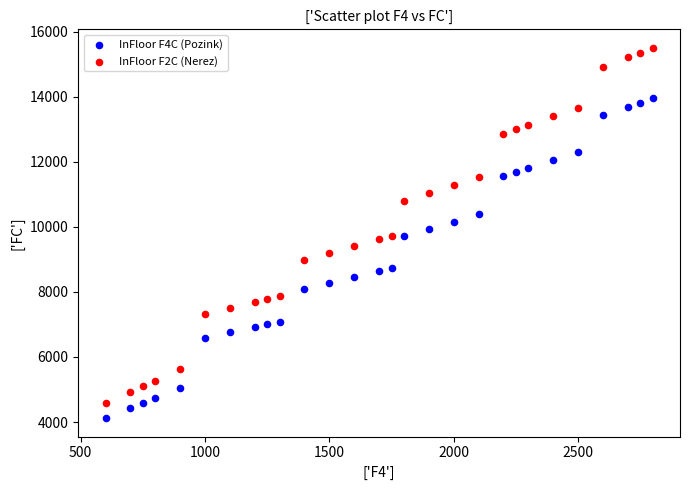

What is the X range (max minus min) for the scatter plot?

2200